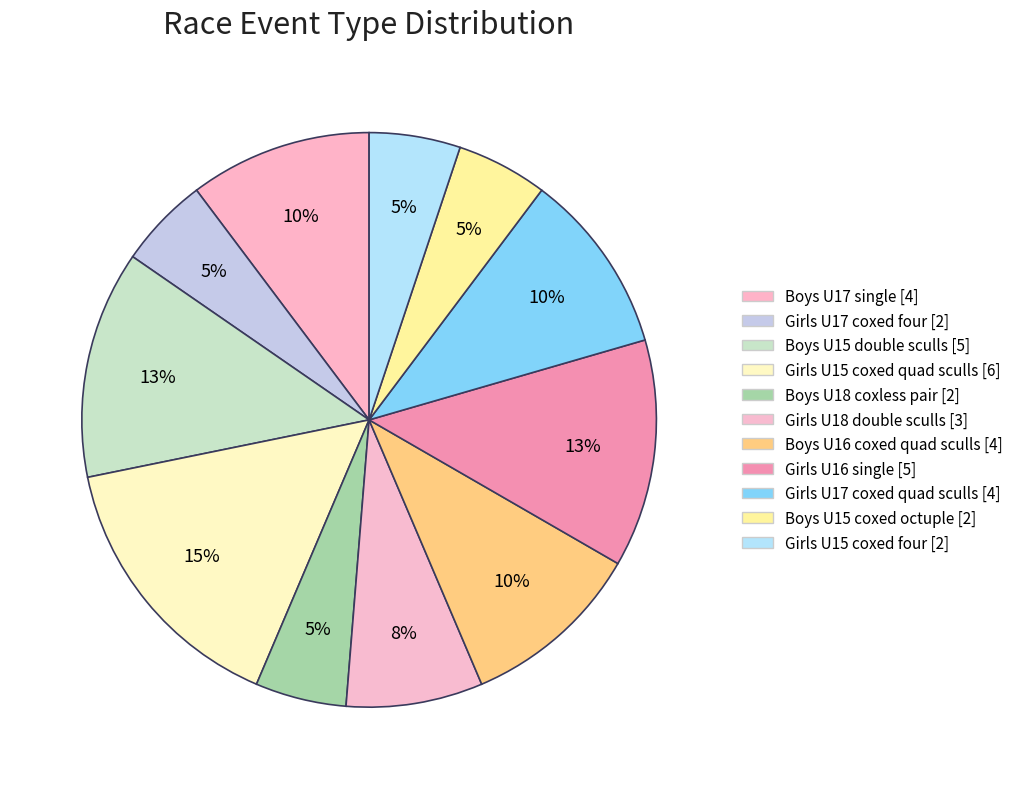

To the nearest percent, what portion does Girls U17 coxed four represent?

5%